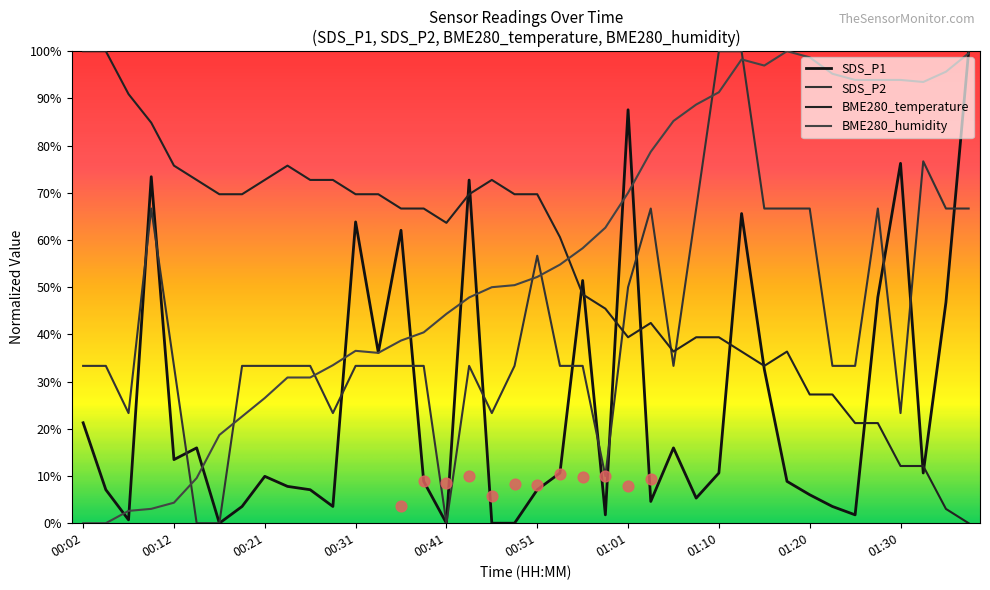

Which series contains the highest Y value?

SDS_P1